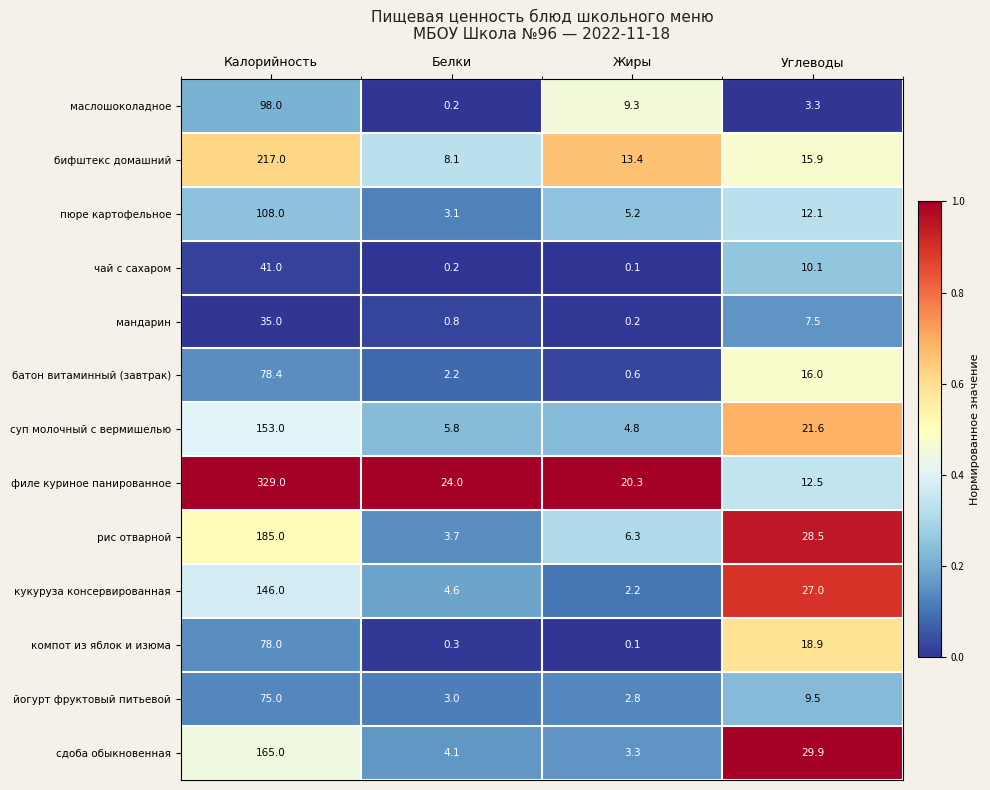

Where does the суп молочный с вермишелью series first go above 21?

Калорийность